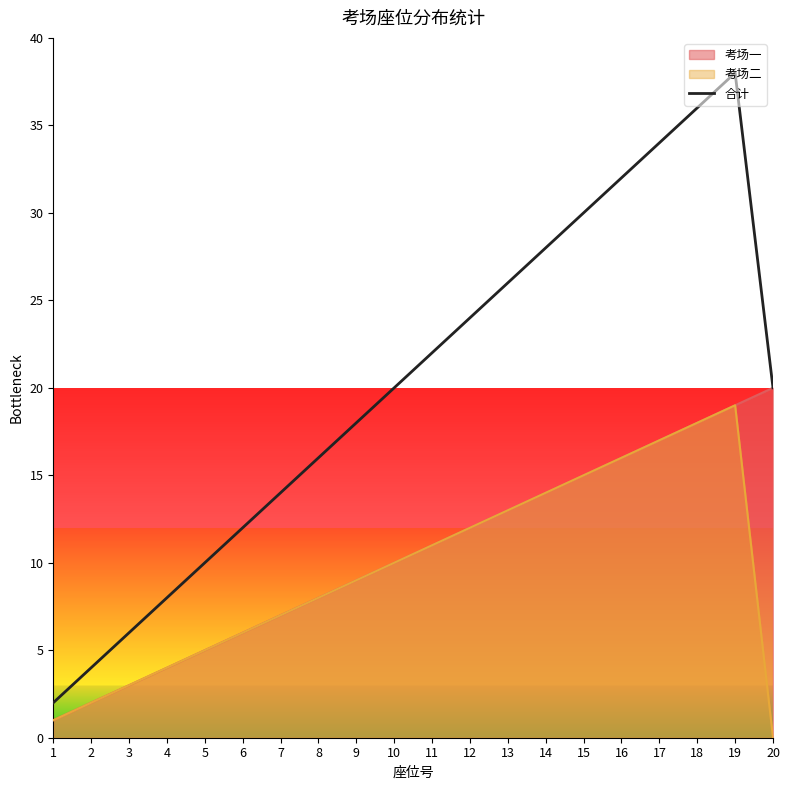

What is the average value?

20